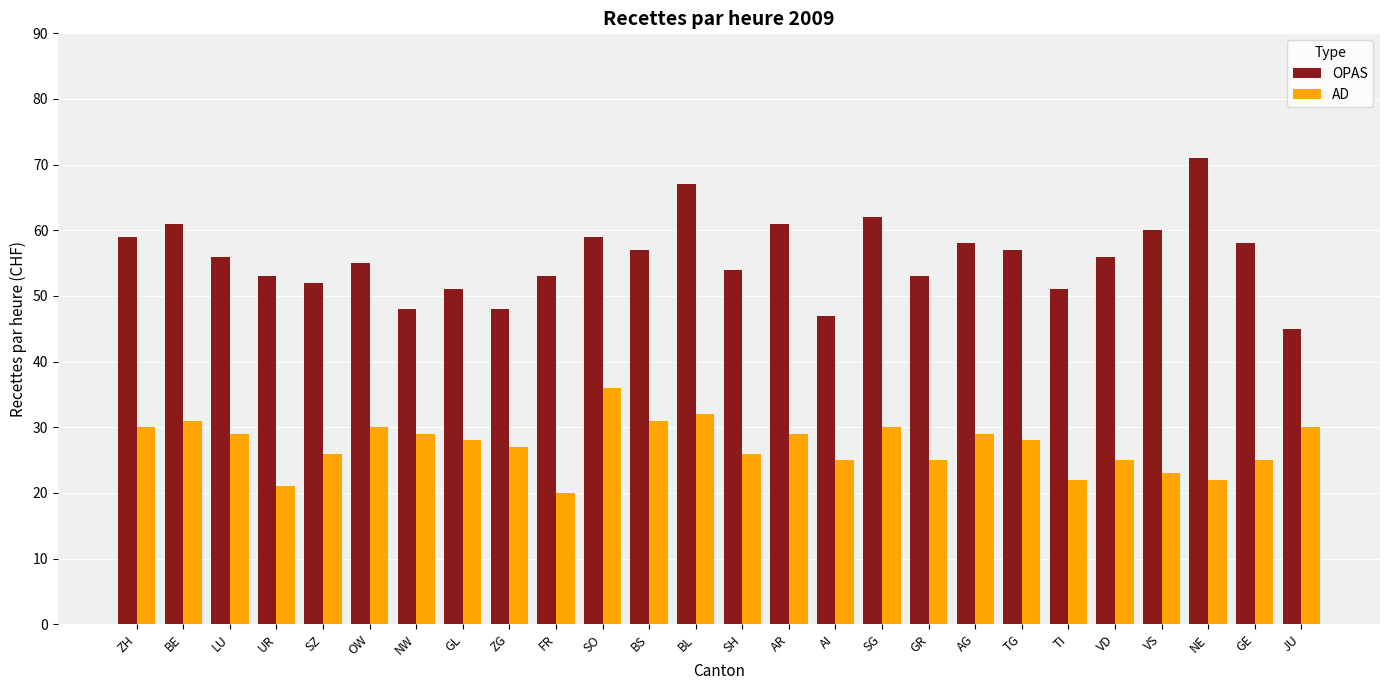

What is the average value of the OPAS series?

56